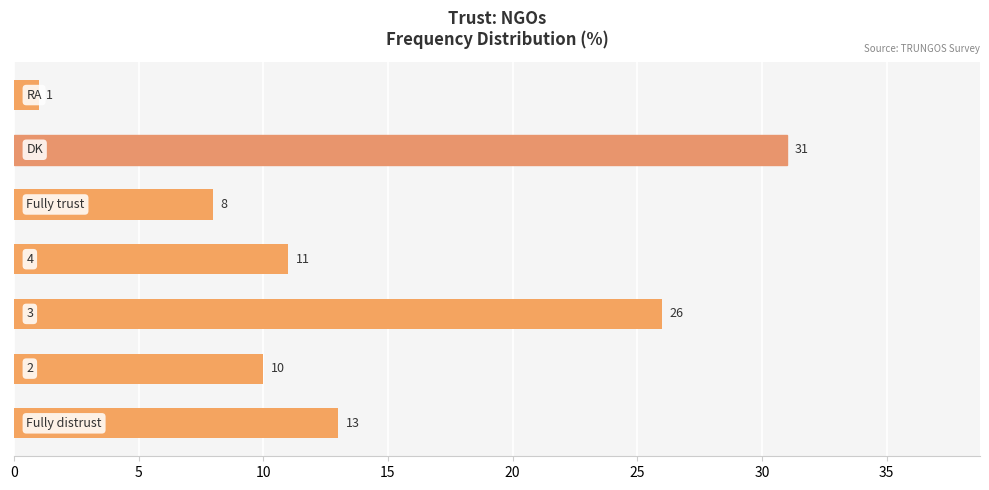

What is the maximum value shown in the chart?

31